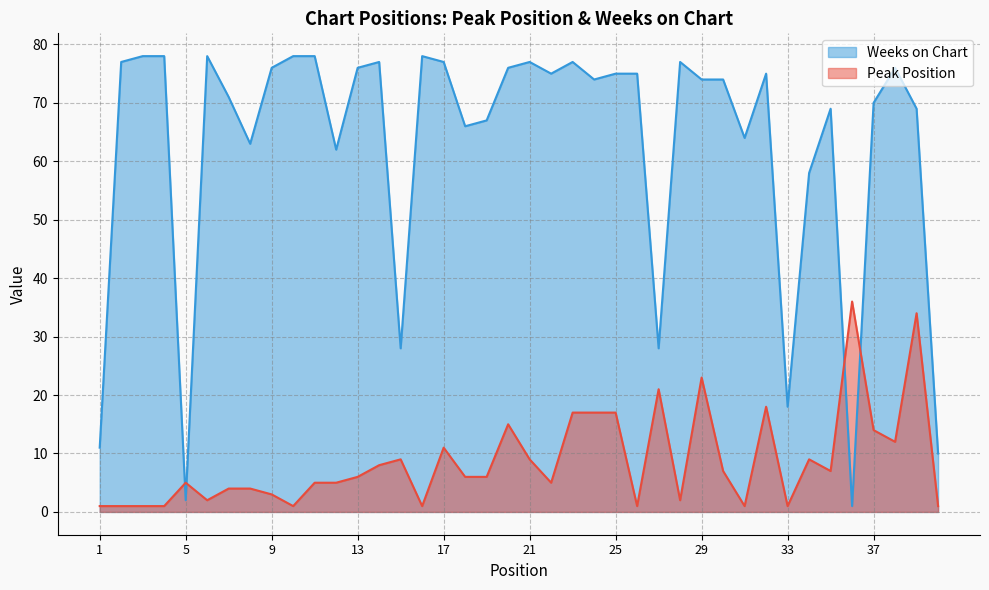

How many categories are shown in the chart?

40